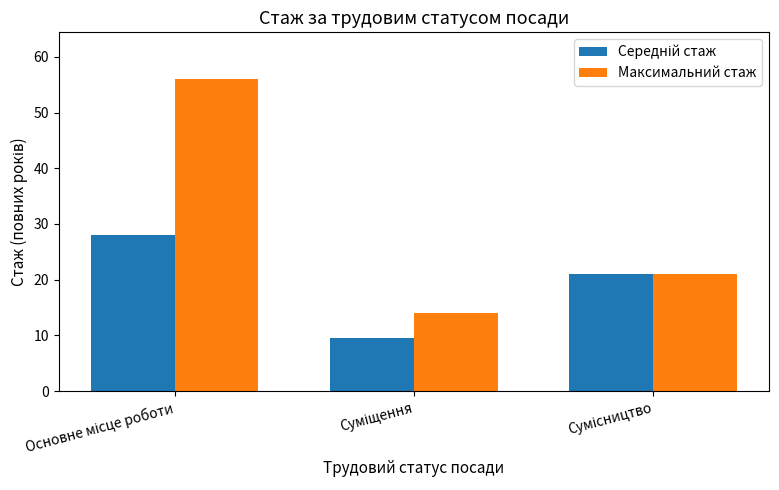

Which series has the largest total across all categories?

Максимальний стаж